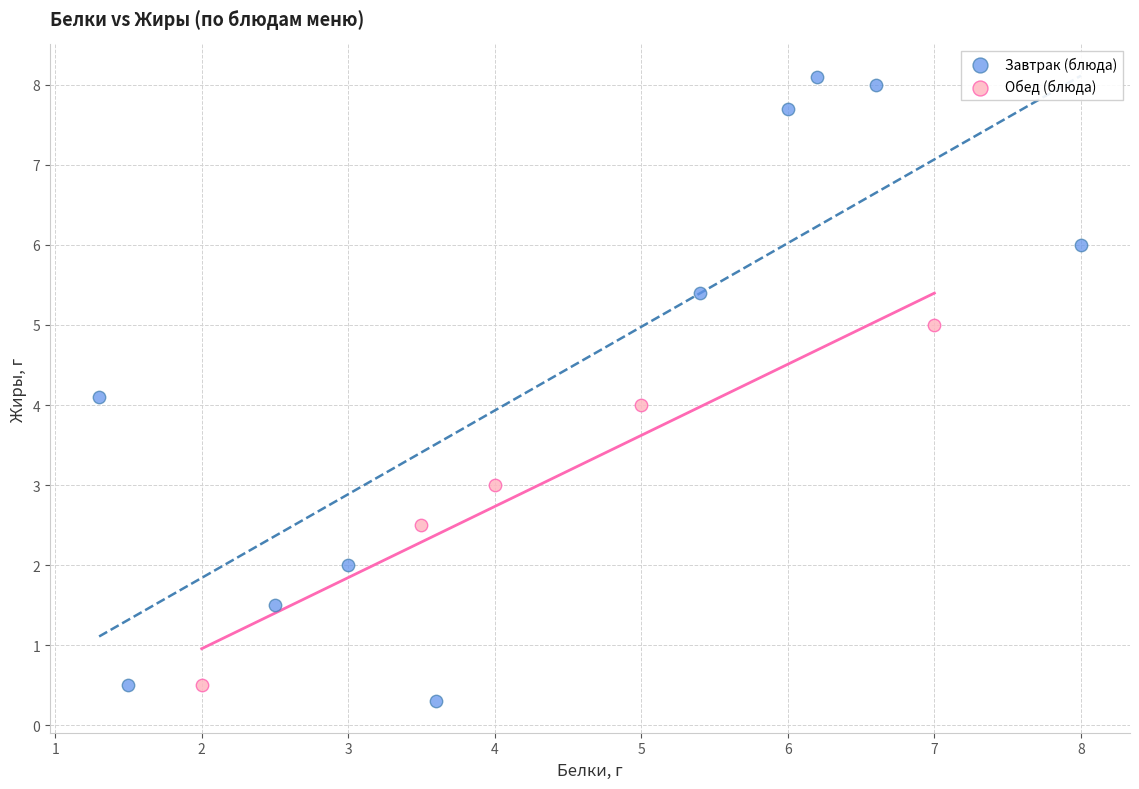

Which series reaches the maximum Y coordinate?

Завтрак (блюда)